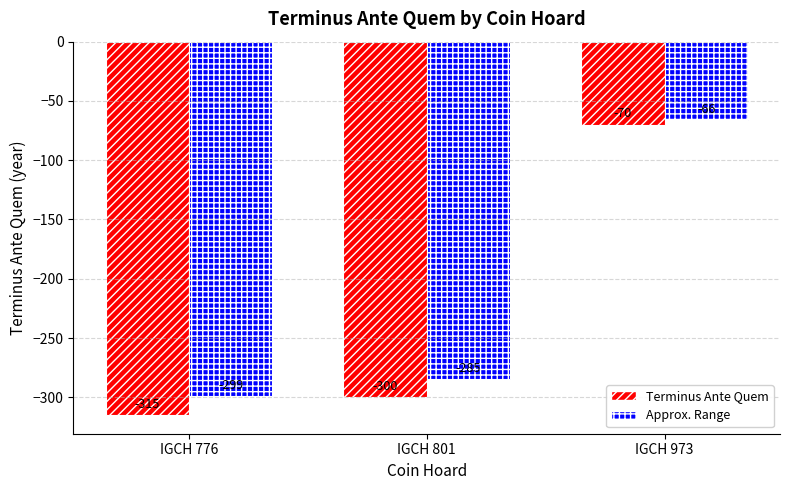

At IGCH 776, list the series in order from smallest to largest.

Terminus Ante Quem, Approx. Range